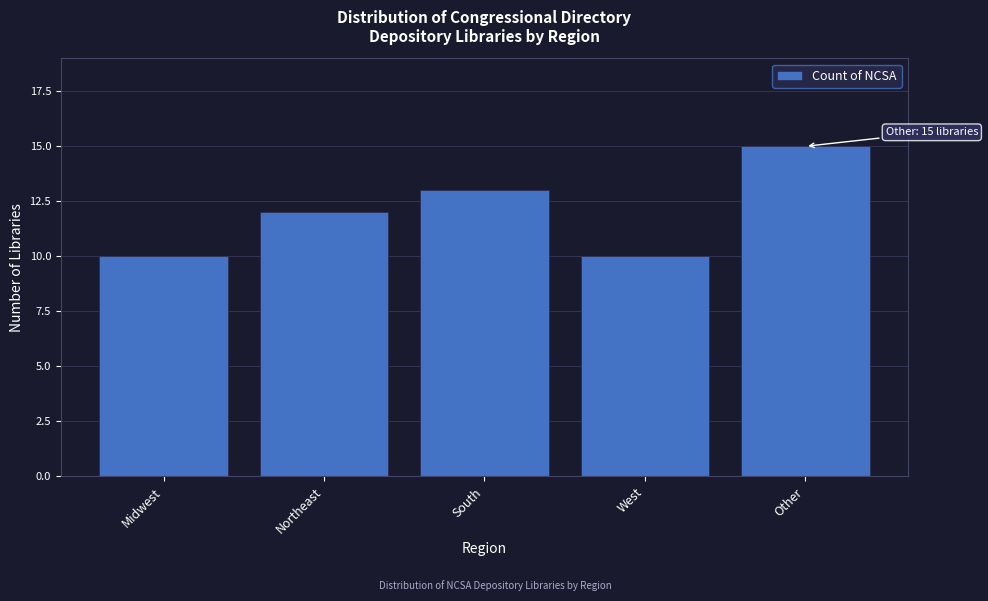

Reading left to right, what are all the values shown in this chart?

10	12	13	10	15